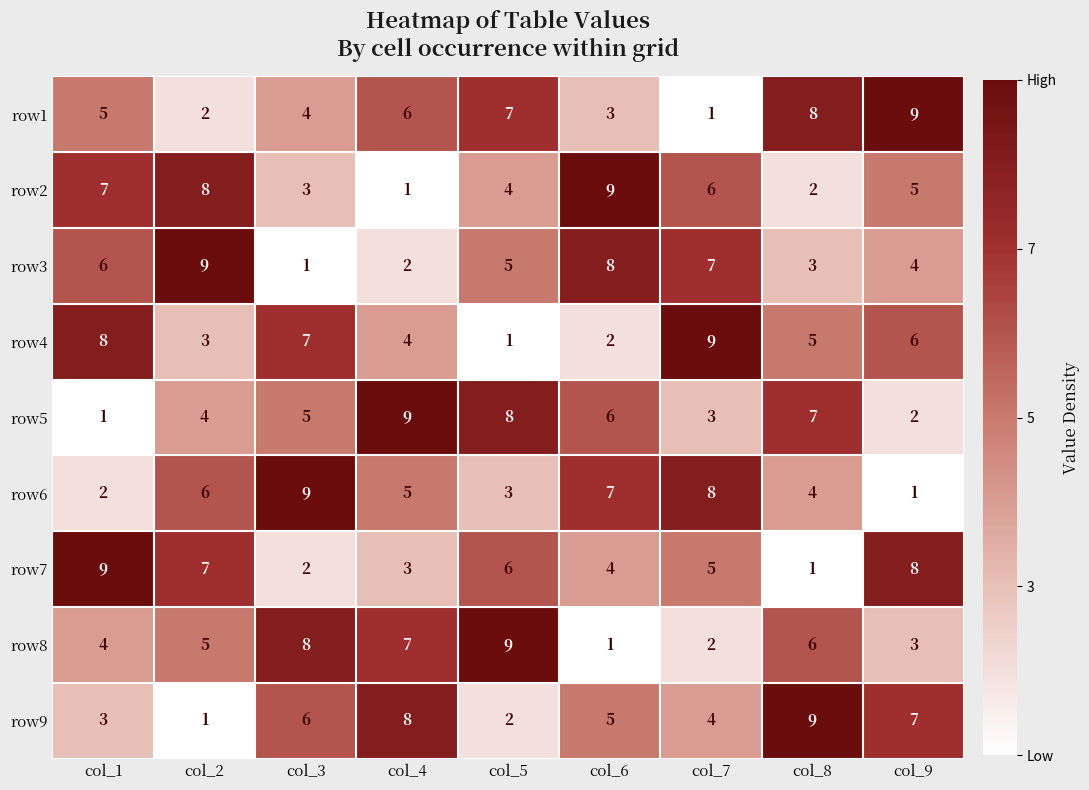

Rank the series at col_6 from highest to lowest value.

row2, row3, row6, row5, row9, row7, row1, row4, row8